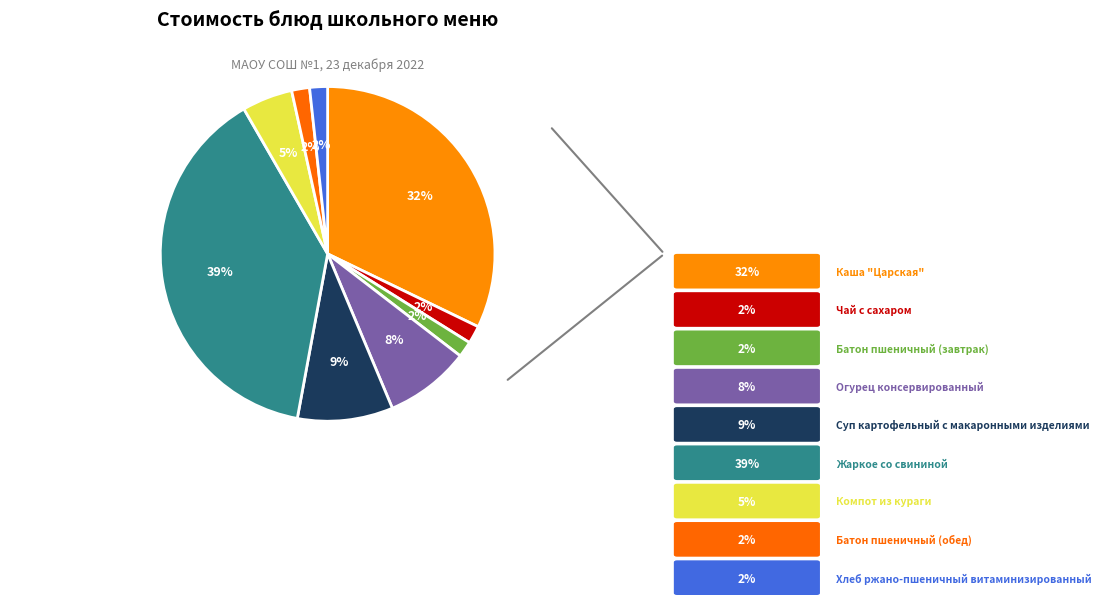

Count the number of slices in the pie.

9